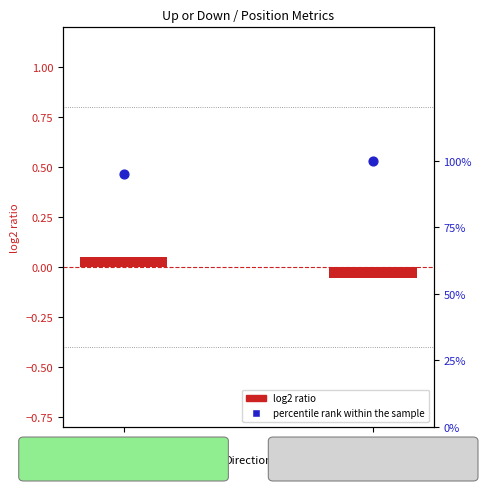

At which category is the sum across all series the highest?

up